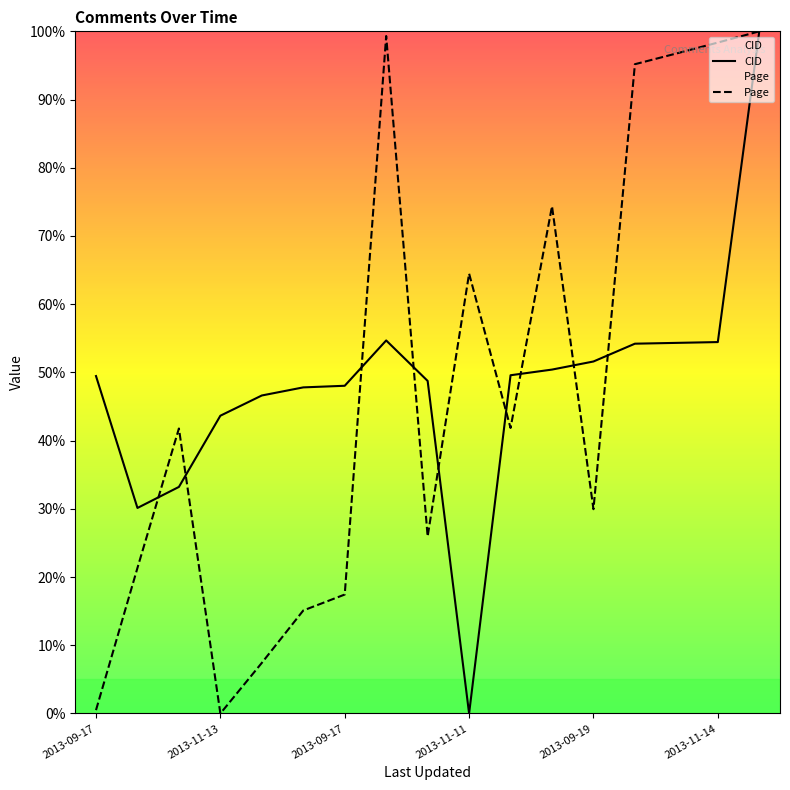

How many interior local peaks does the CID series have?

1